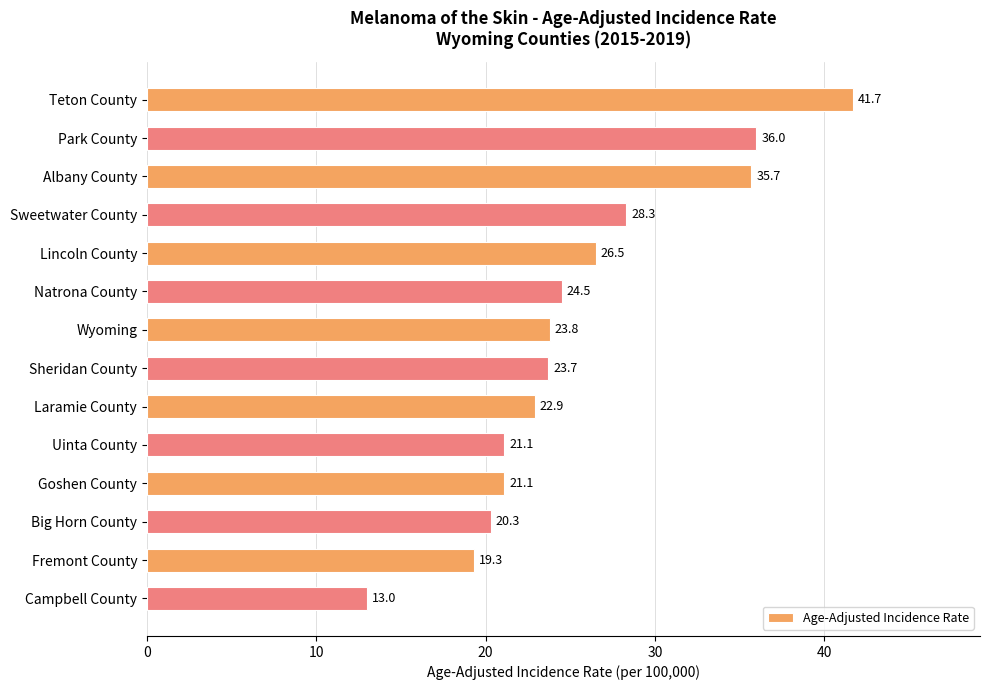

Which label corresponds to the smallest value in the chart?

Campbell County